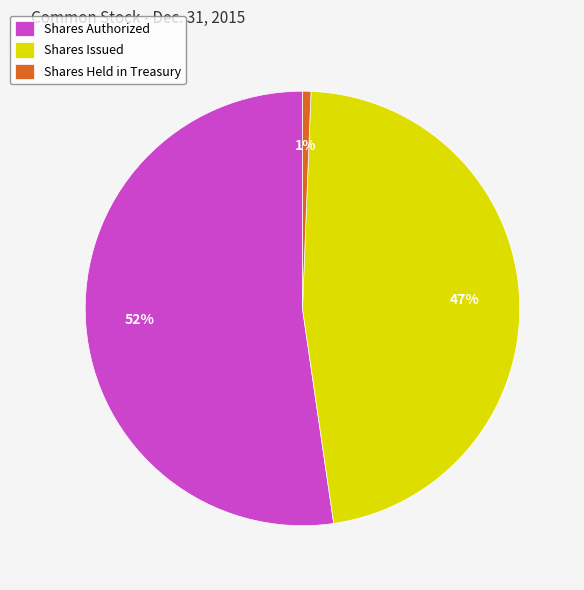

Does any single category account for the majority?

Yes